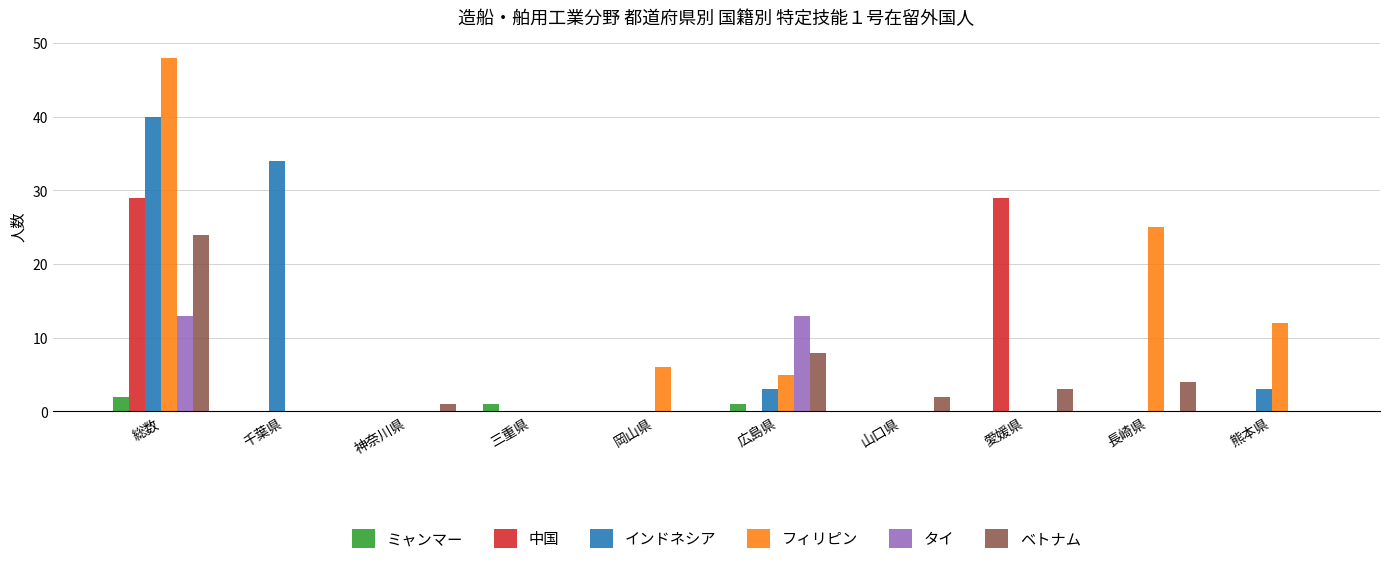

Reading right to left, transcribe all the data shown in this chart.

ミャンマー: 0	0	0	0	1	0	1	0	0	2
中国: 0	0	29	0	0	0	0	0	0	29
インドネシア: 3	0	0	0	3	0	0	0	34	40
フィリピン: 12	25	0	0	5	6	0	0	0	48
タイ: 0	0	0	0	13	0	0	0	0	13
ベトナム: 0	4	3	2	8	0	0	1	0	24